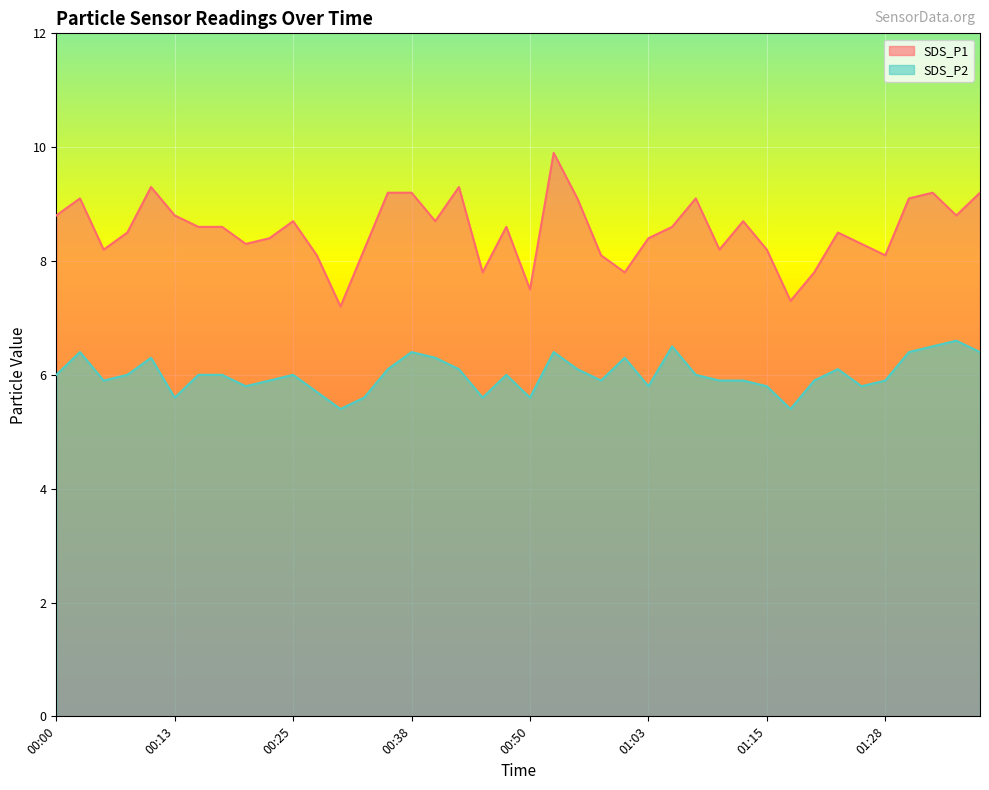

Which label corresponds to the largest value in the chart?

00:53